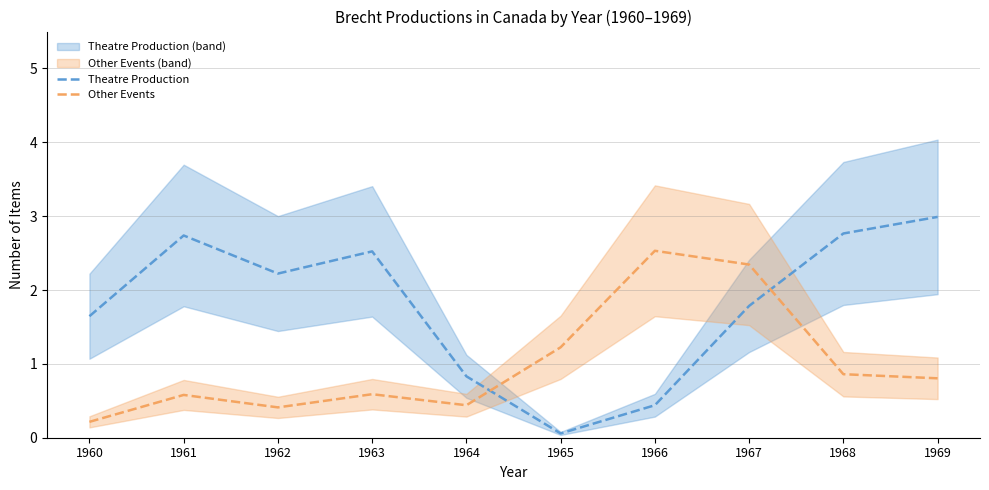

Reading left to right, extract all data points from this chart.

Theatre Production: 1.6	2.7	2.2	2.5	0.8	0.1	0.4	1.8	2.8	3.0
Other Events: 0.2	0.6	0.4	0.6	0.4	1.2	2.5	2.3	0.9	0.8